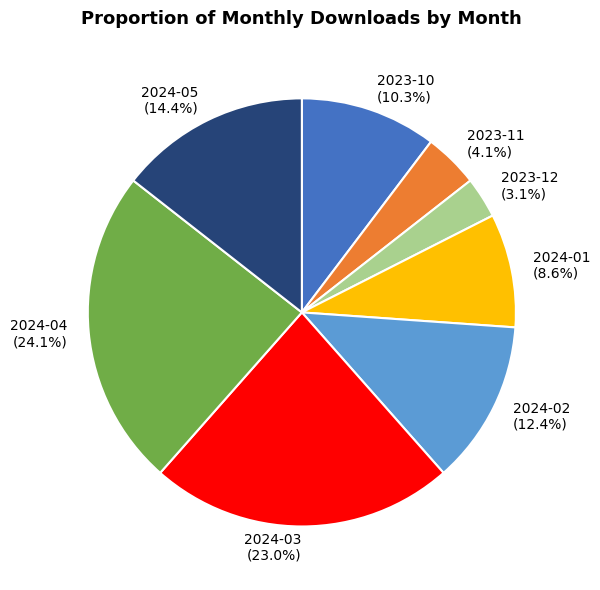

Does any single category account for the majority?

No